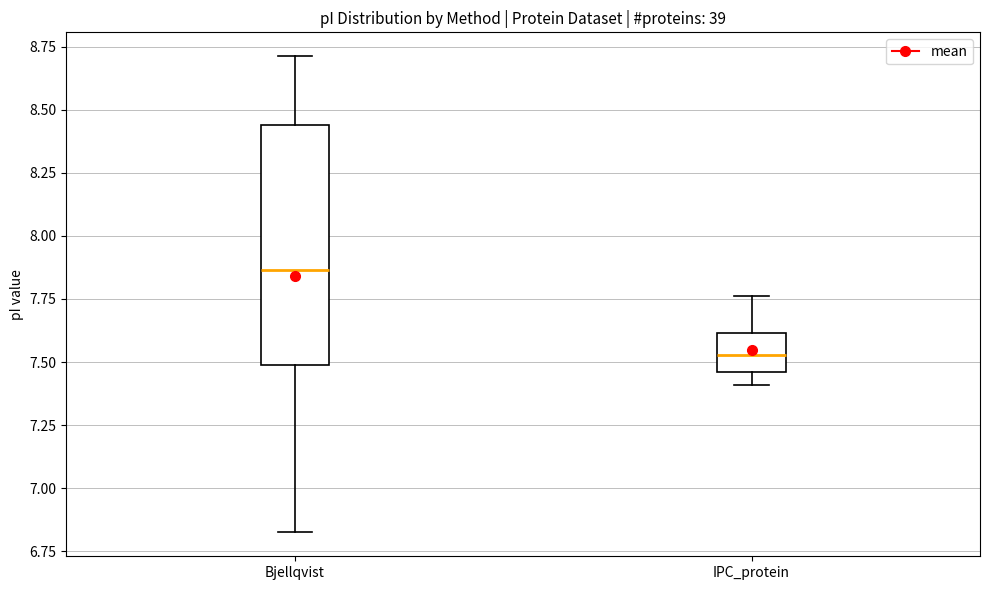

Which box has the highest median line?

Bjellqvist